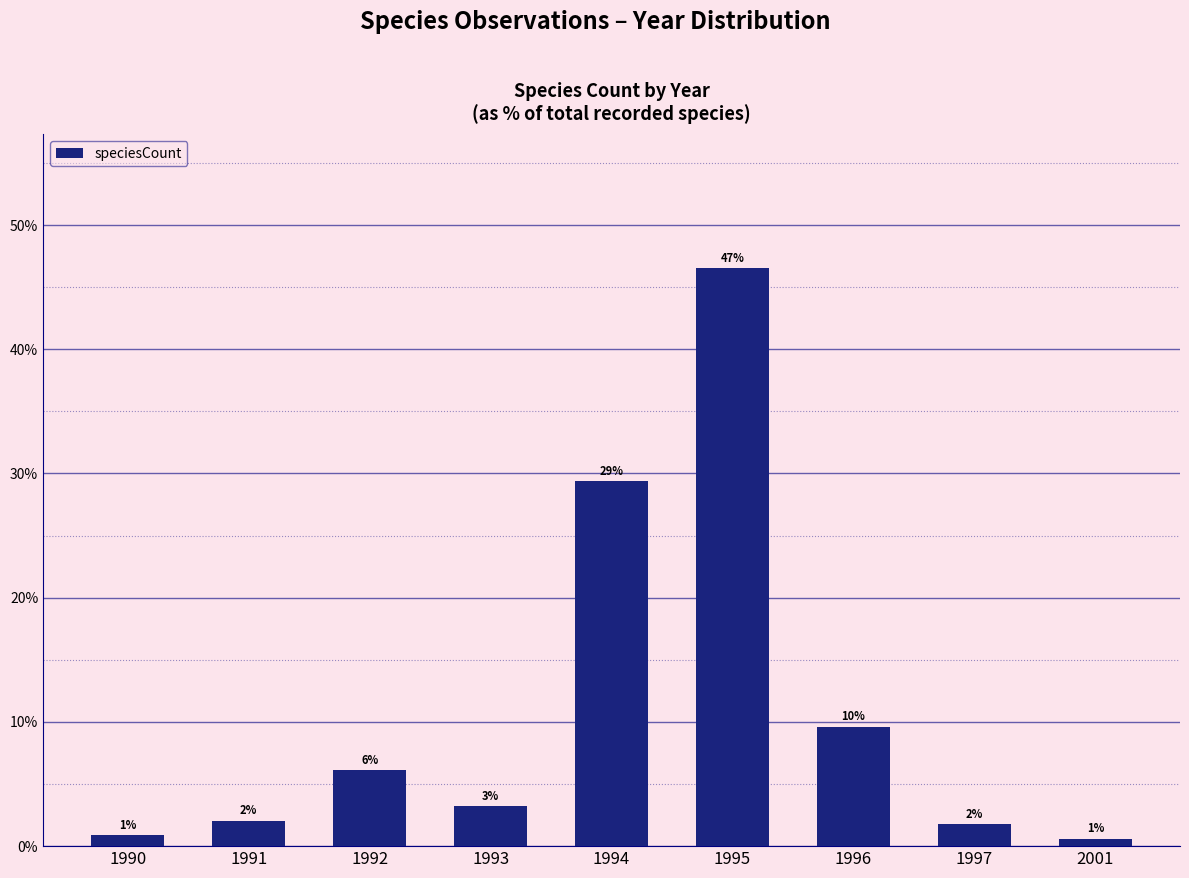

What is the sum of the values at 1990 and 1995?

47.4